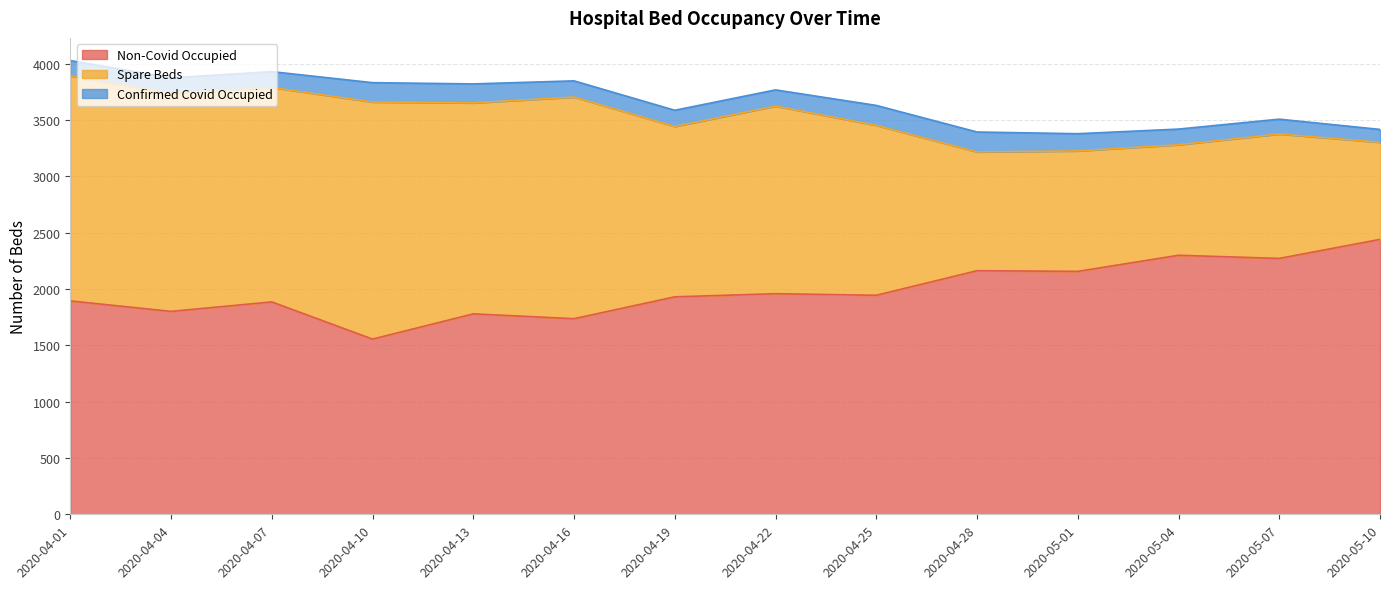

True or false: Non-Covid Occupied has a value of 1736 at 2020-04-16.

True